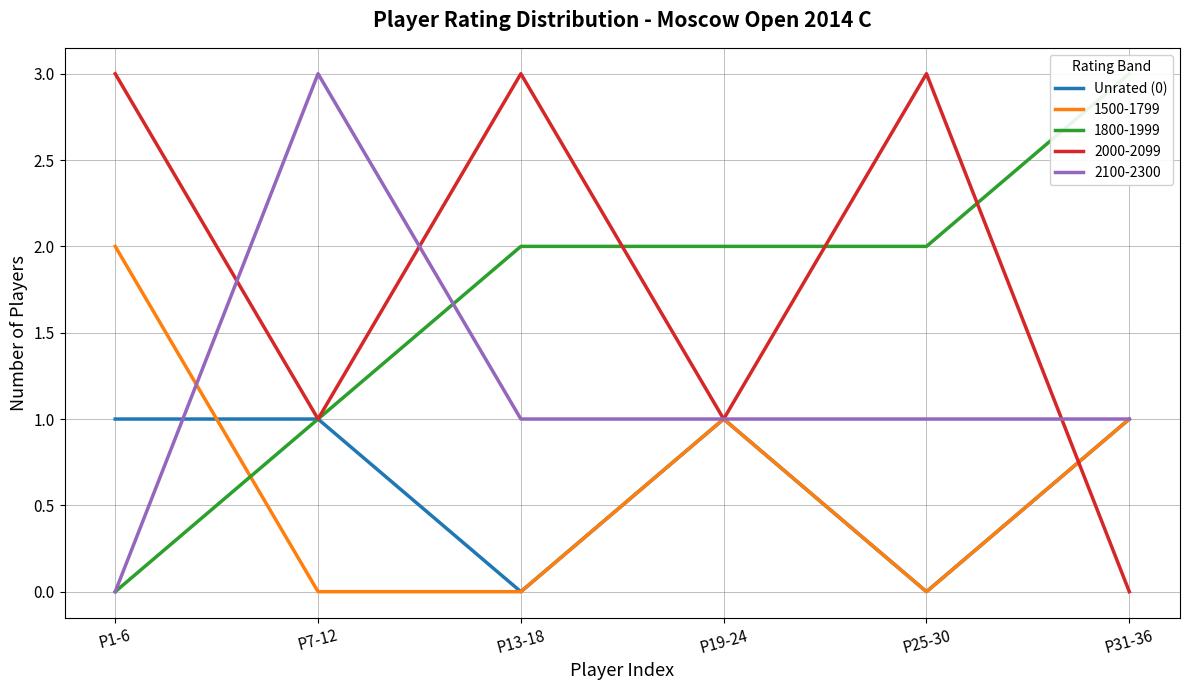

What is the difference between the second highest and second lowest values?

1